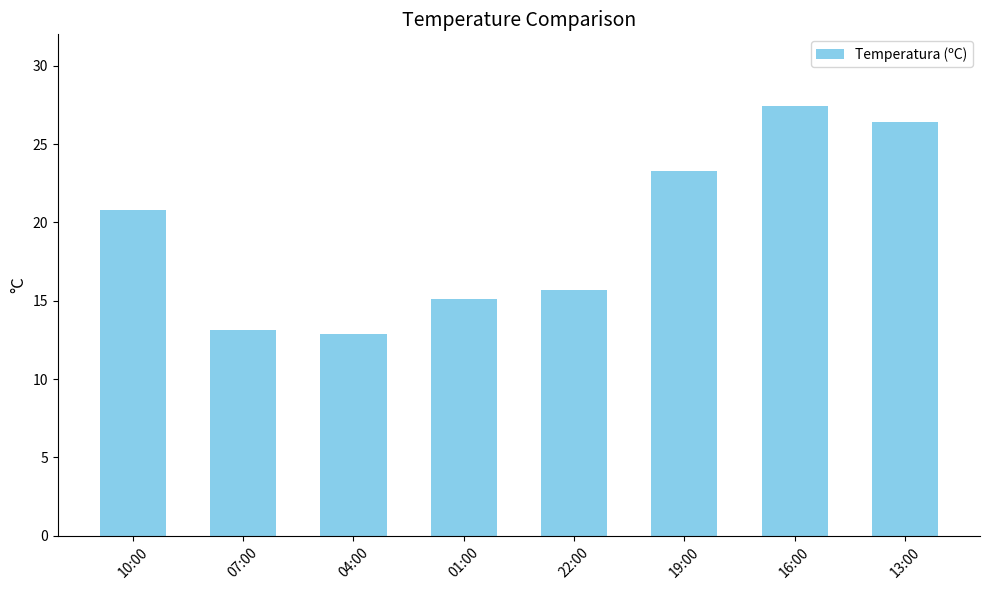

Where is the data nearest to the value 20?

10:00